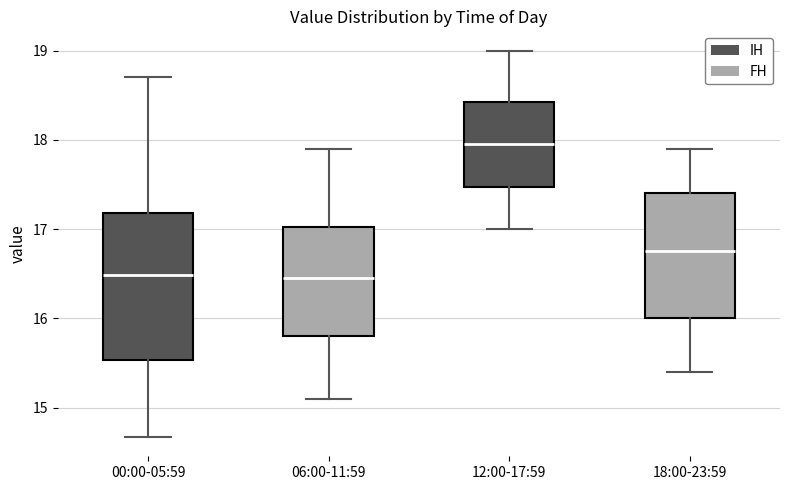

Reading left to right, transcribe this box plot: for each box, give where its median line is, the range the box spans, and where its two whiskers end, as read against the y-axis. The values are not printed on the chart, so give them approximately, as read against the axis.

00:00-05:59: median 16.5, box 15.5 to 17.2, whiskers 14.7 to 18.7
06:00-11:59: median 16.5, box 15.8 to 17.0, whiskers 15.1 to 17.9
12:00-17:59: median 18.0, box 17.5 to 18.4, whiskers 17.0 to 19.0
18:00-23:59: median 16.8, box 16.0 to 17.4, whiskers 15.4 to 17.9